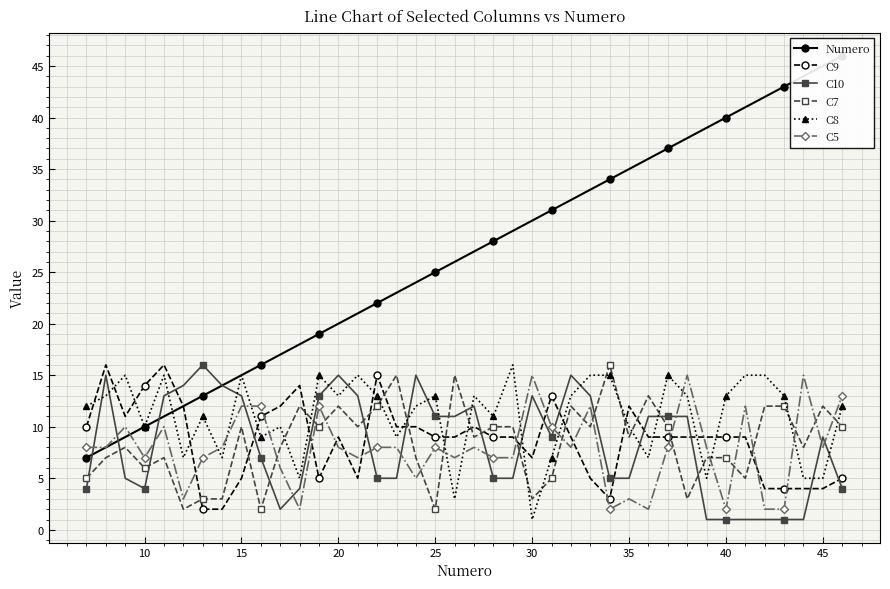

How many data points in C8 are less than 13?

20